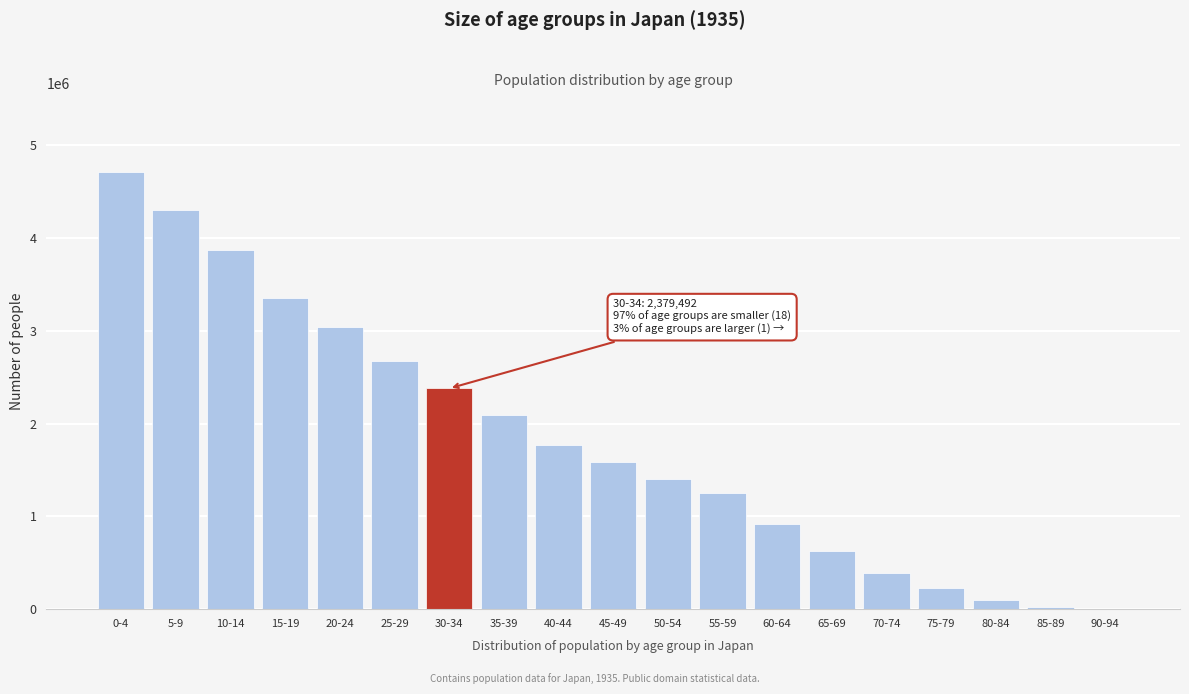

The value at 15-19 is 3350713. True or false?

True